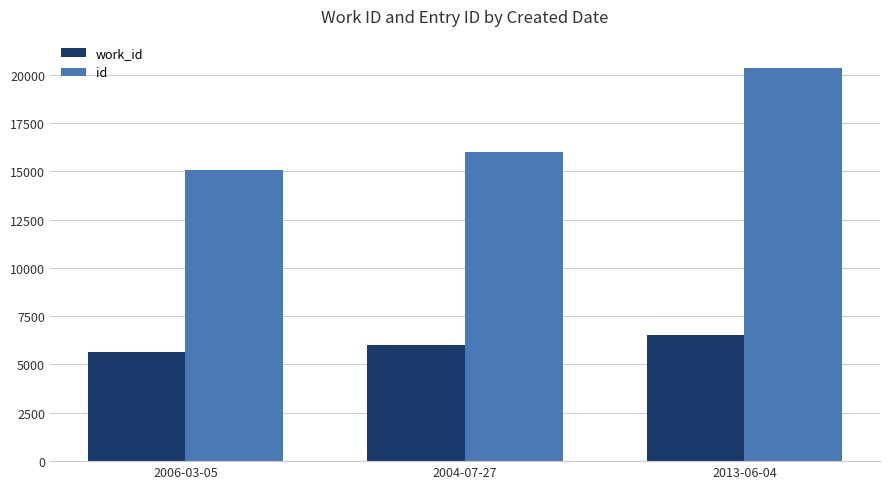

What is the total value across all series at 2013-06-04?

26839